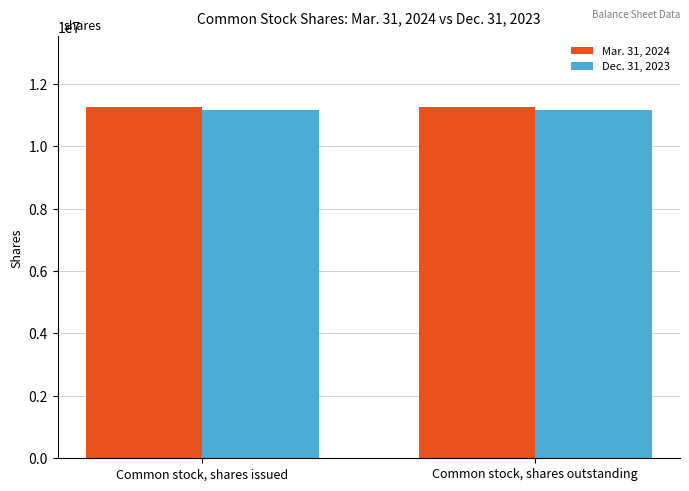

List the series in order of their peak value, lowest first.

Dec. 31, 2023, Mar. 31, 2024